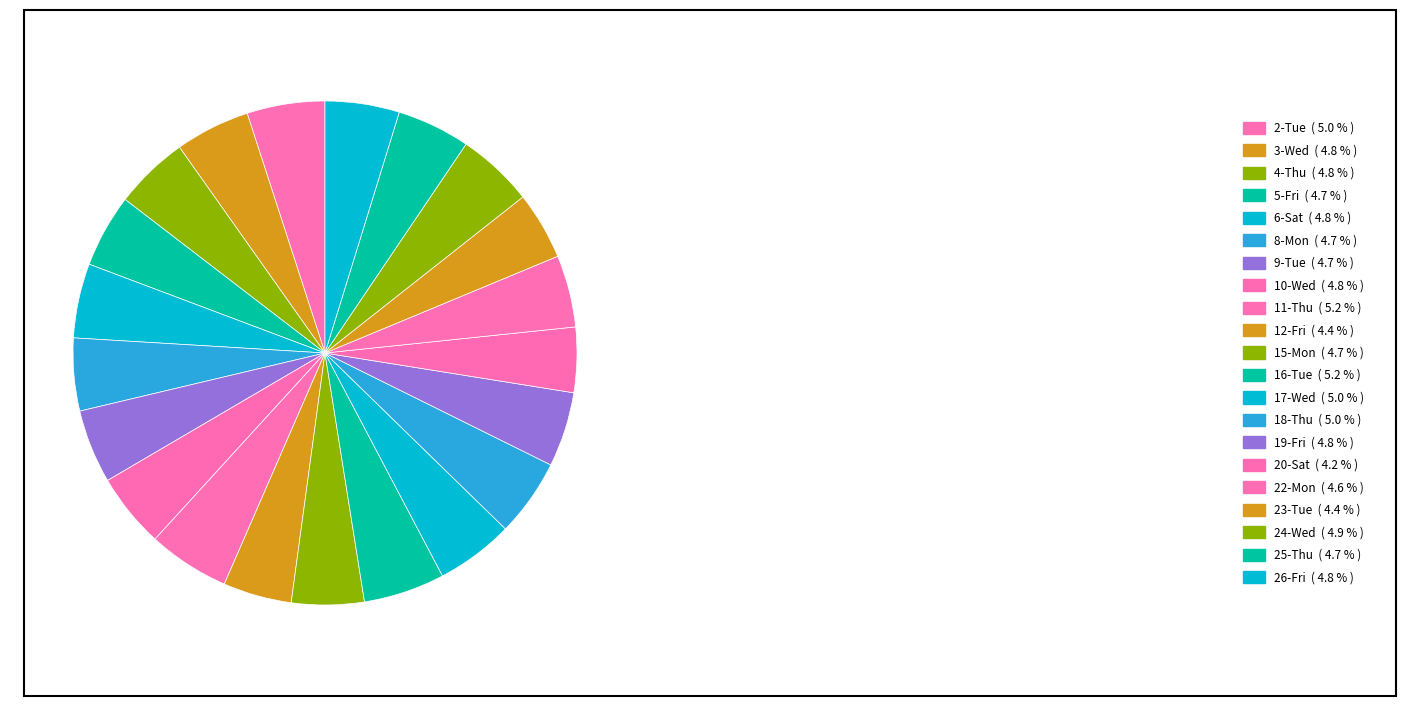

Is 8-Mon the majority of the pie?

No